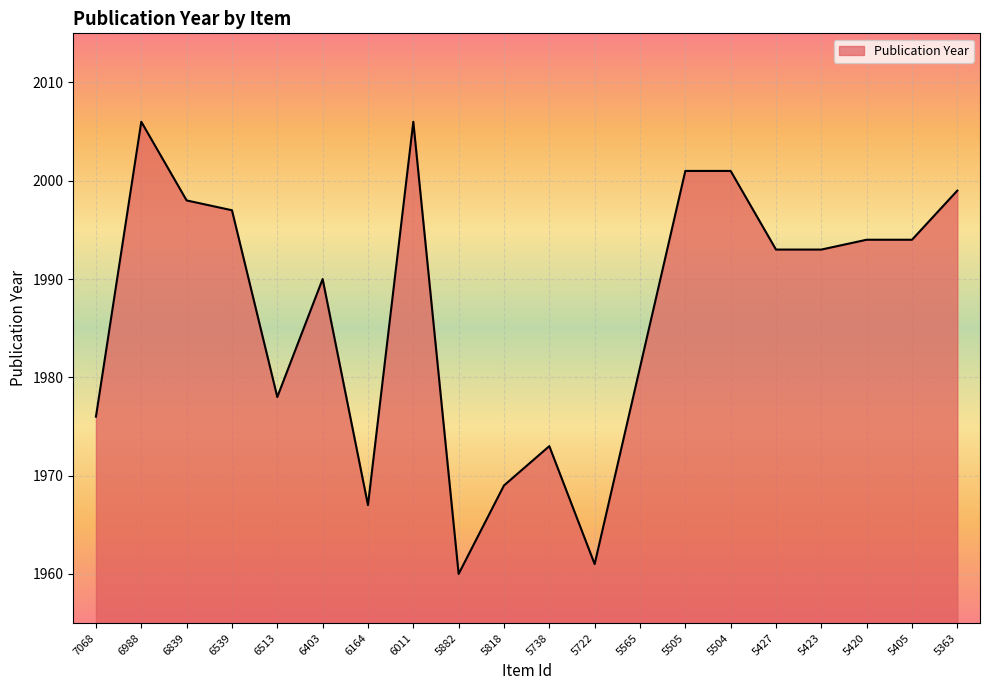

What is the smallest value displayed?

1960